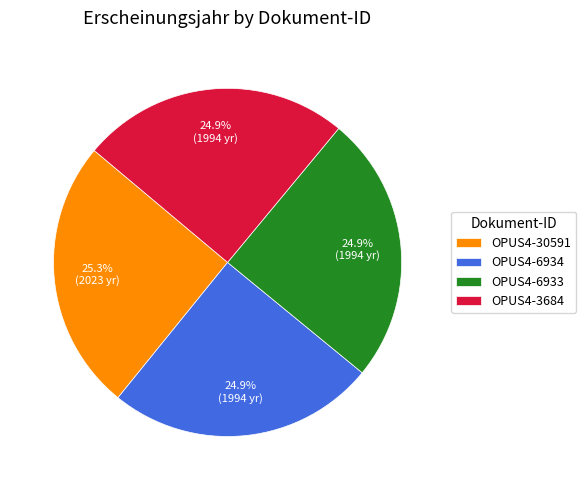

What is the ratio of the value at OPUS4-3684 to the value at OPUS4-6934?

1.0